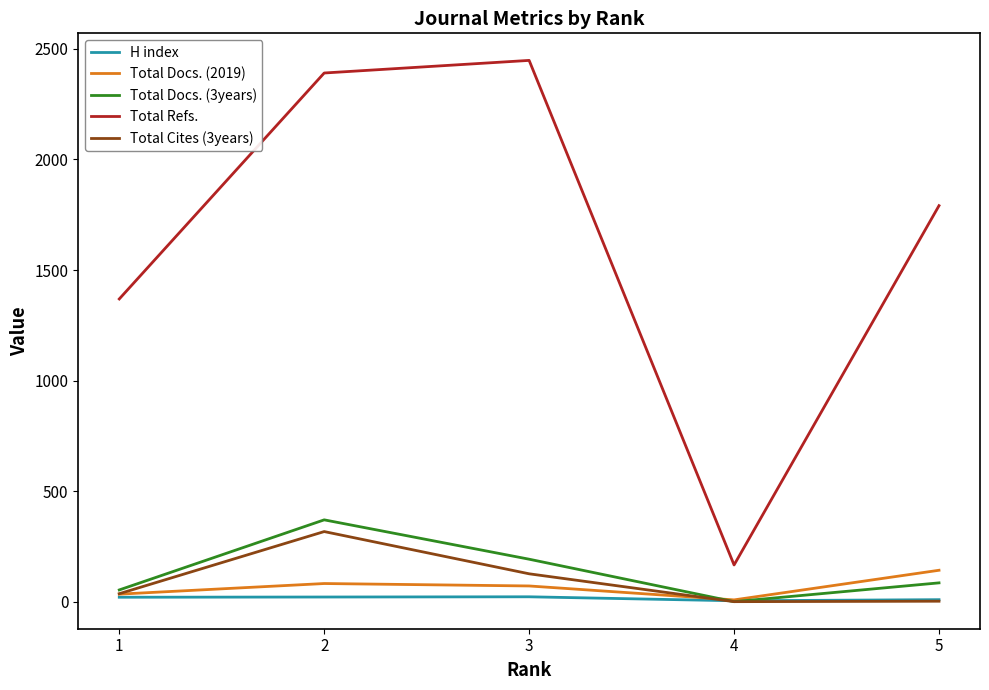

True or false: Total Docs. (3years) and Total Docs. (2019) cross at least once.

True